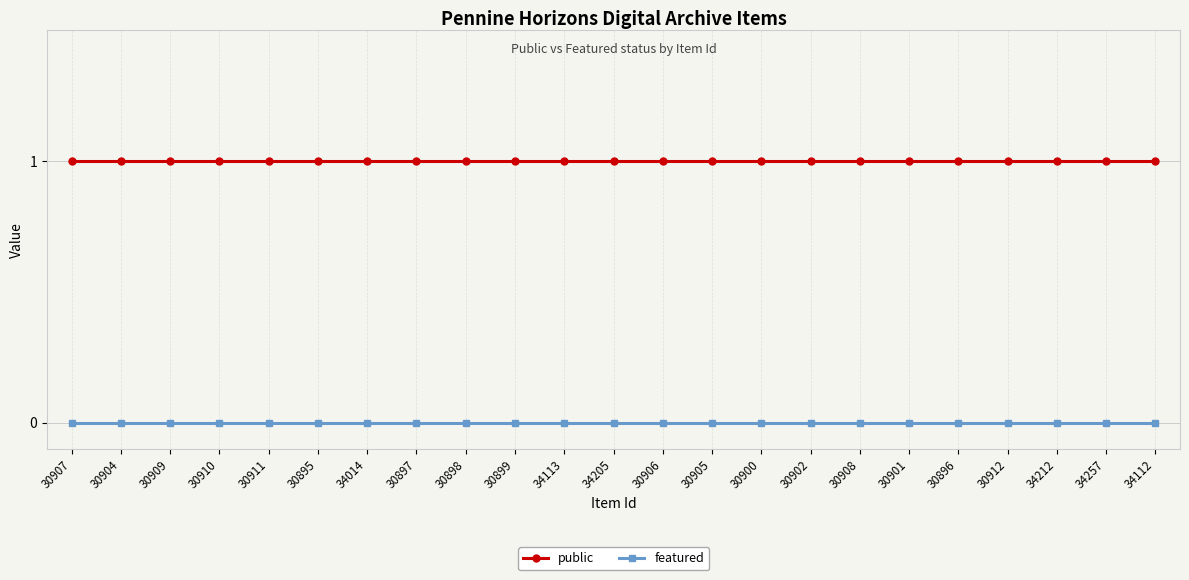

Rank the series by their maximum value, from highest to lowest.

public, featured